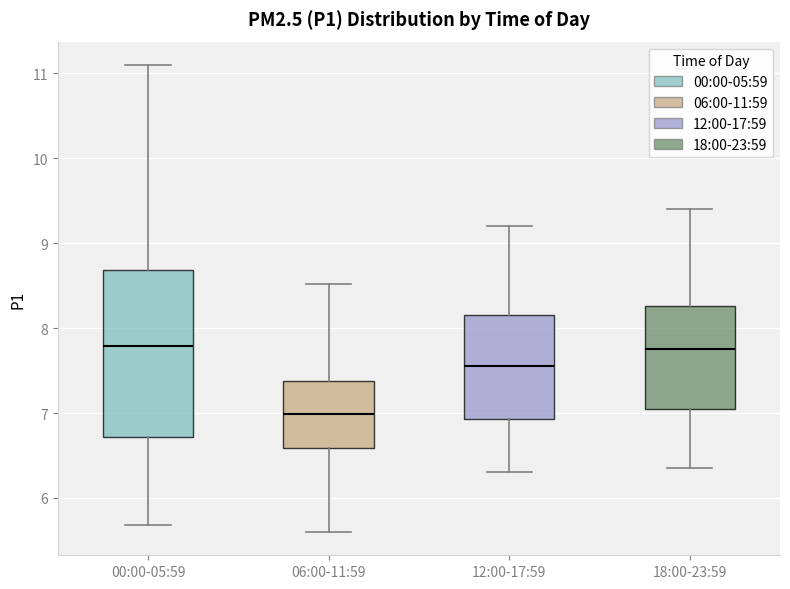

Reading left to right, transcribe this box plot: for each box, give where its median line is, the range the box spans, and where its two whiskers end, as read against the y-axis. The values are not printed on the chart, so give them approximately, as read against the axis.

00:00-05:59: median 7.8, box 6.7 to 8.7, whiskers 5.7 to 11.1
06:00-11:59: median 7.0, box 6.6 to 7.4, whiskers 5.6 to 8.5
12:00-17:59: median 7.6, box 6.9 to 8.2, whiskers 6.3 to 9.2
18:00-23:59: median 7.8, box 7.1 to 8.3, whiskers 6.4 to 9.4